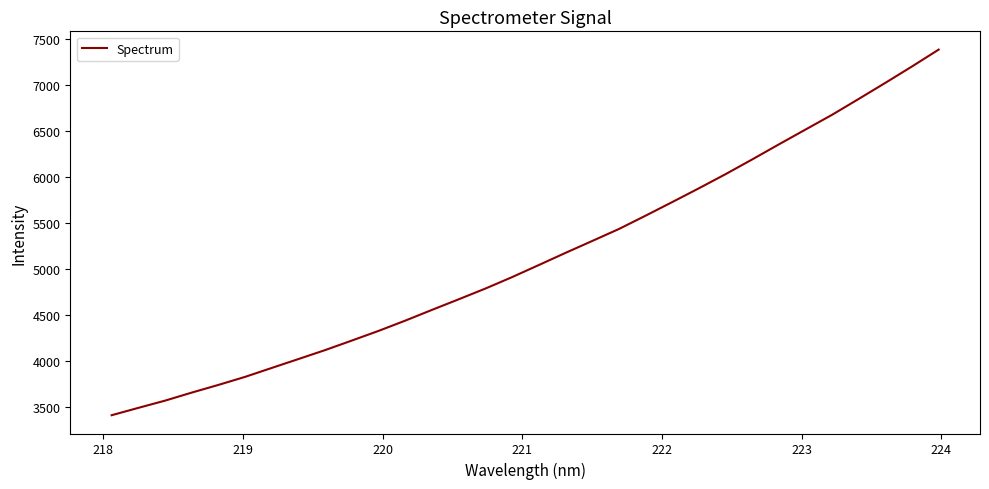

What is the minimum value shown in the chart?

3415.8